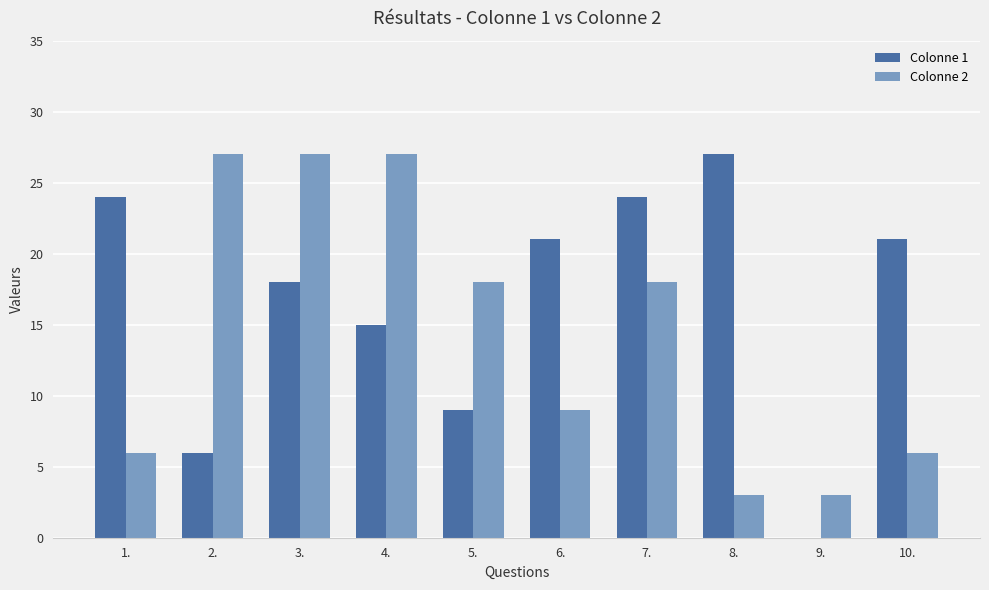

Does the chart contain stacked bars?

No